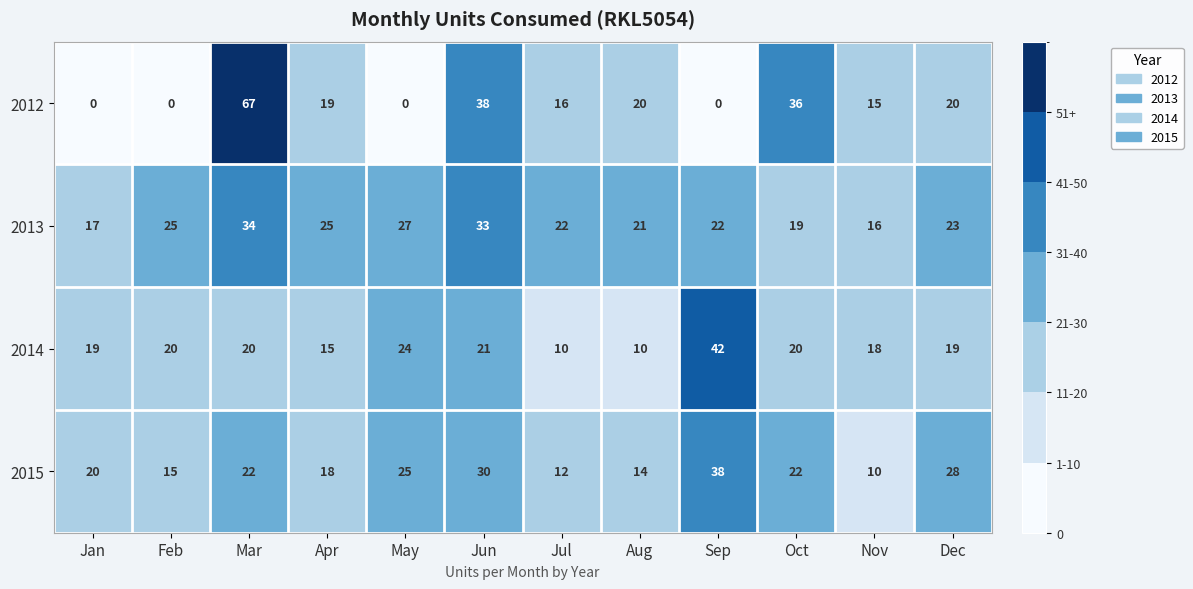

What is the spread (max minus min) of values at Sep?

42